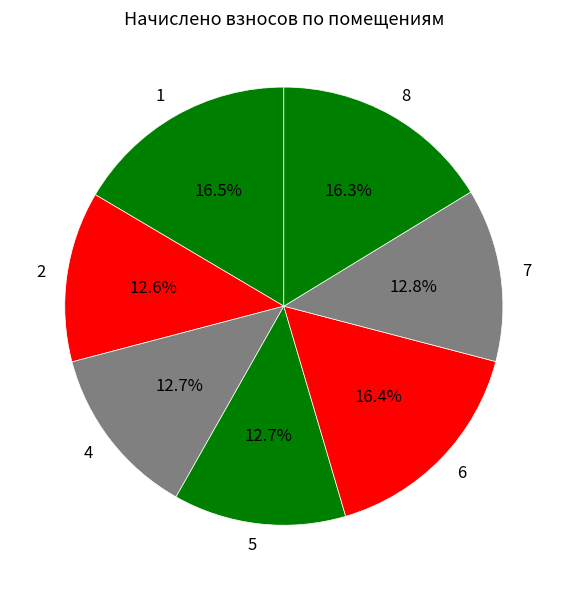

How many segments does this pie chart have?

7